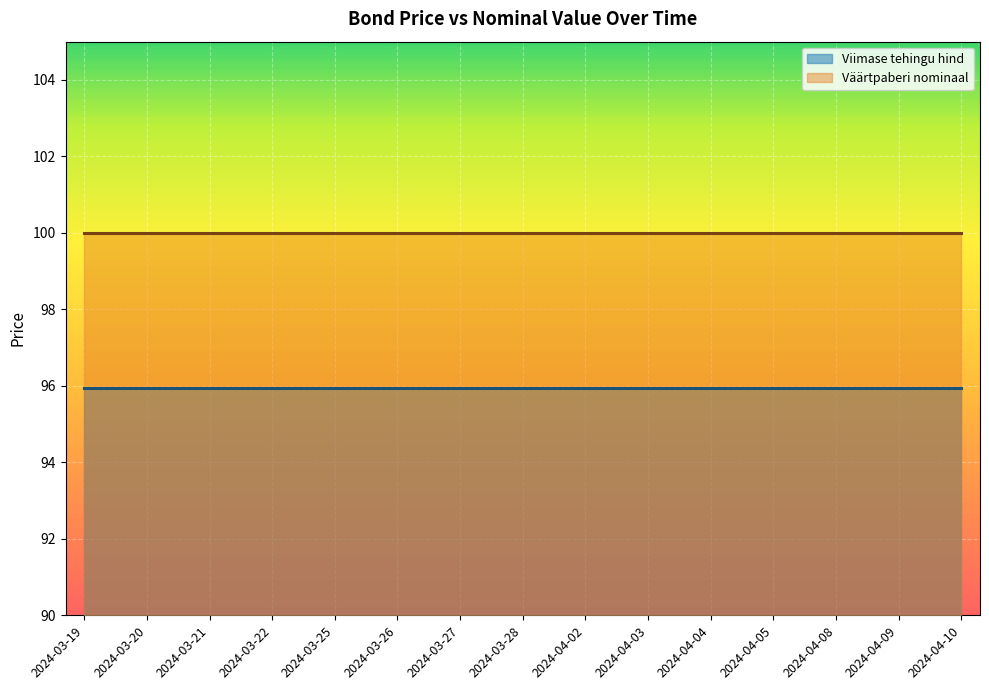

What are all the series names shown in the legend?

Viimase tehingu hind, Väärtpaberi nominaal